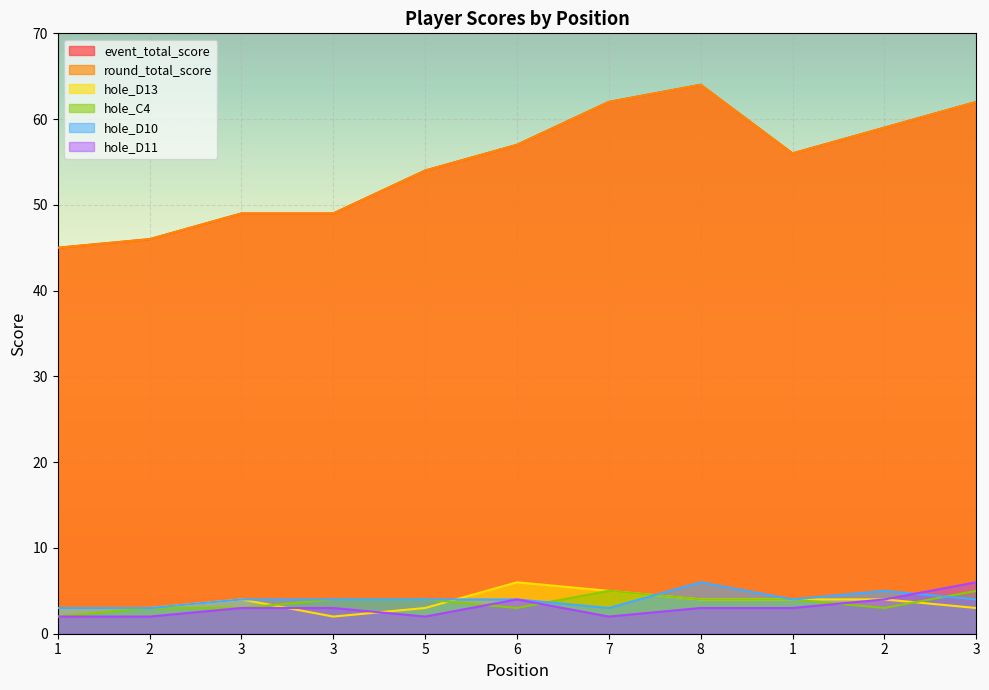

How many lines are shown in the chart?

6